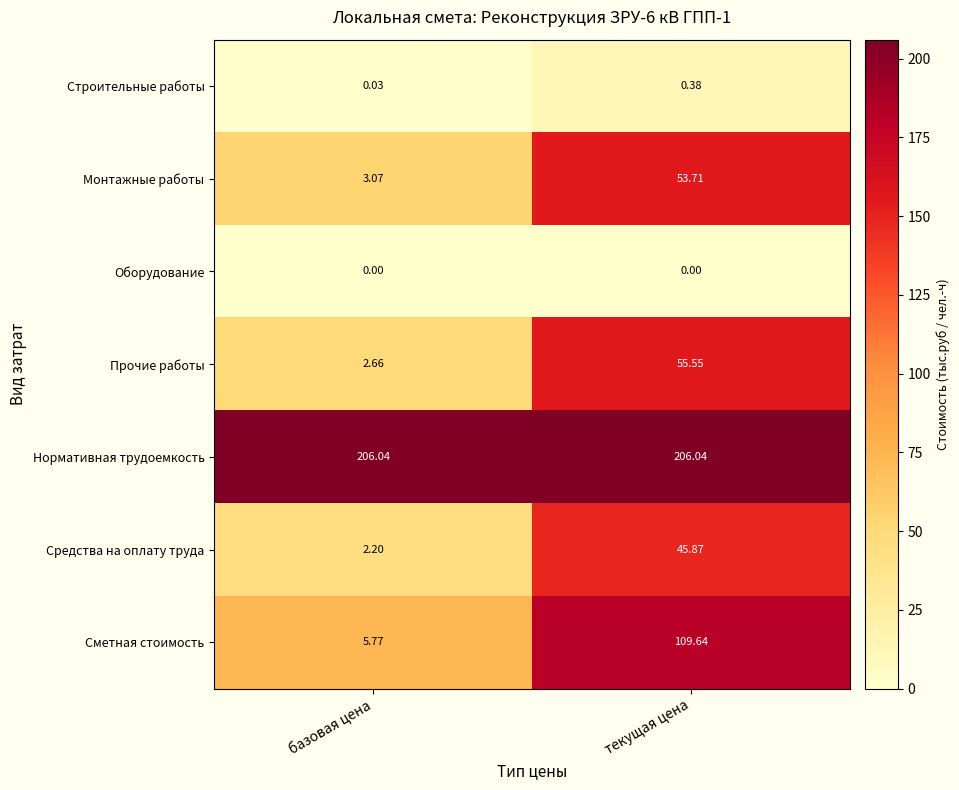

Rank the series at базовая цена from highest to lowest value.

Нормативная трудоемкость, Сметная стоимость, Монтажные работы, Прочие работы, Средства на оплату труда, Строительные работы, Оборудование